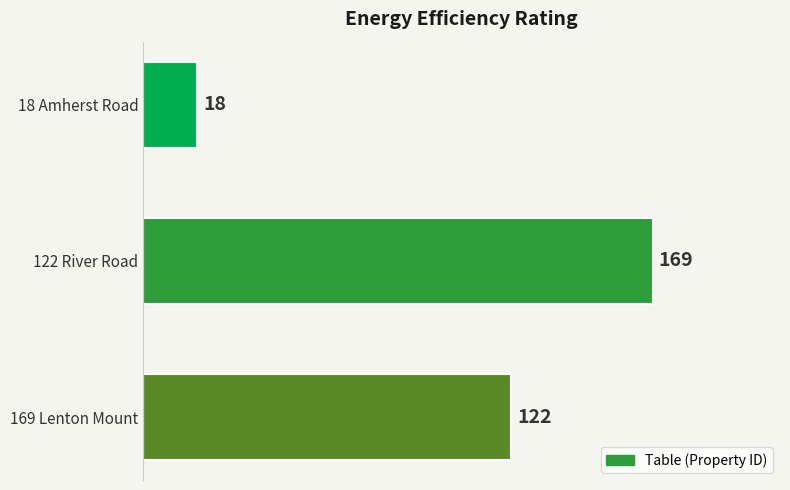

How many distinct data groups are displayed?

1